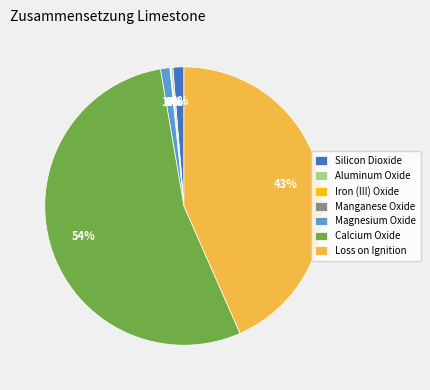

To the nearest percent, what percentage of the pie is Magnesium Oxide?

1%